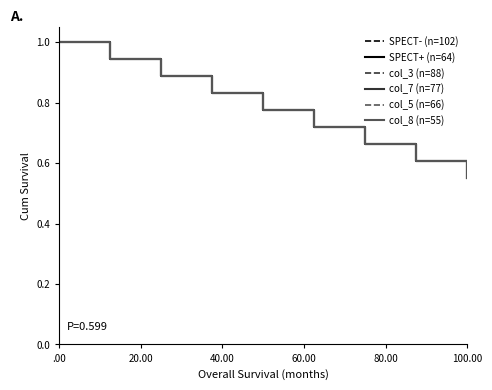

Which category has the lowest value in the SPECT+ (n=64) series?

100.00